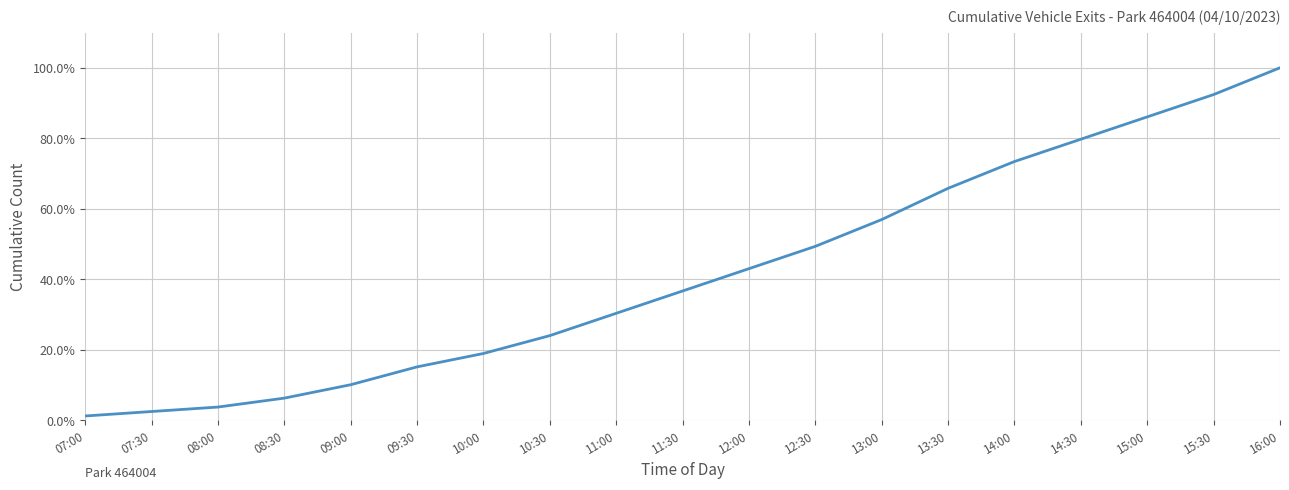

List the labels in order of value, smallest first.

07:00, 07:30, 08:00, 08:30, 09:00, 09:30, 10:00, 10:30, 11:00, 11:30, 12:00, 12:30, 13:00, 13:30, 14:00, 14:30, 15:00, 15:30, 16:00